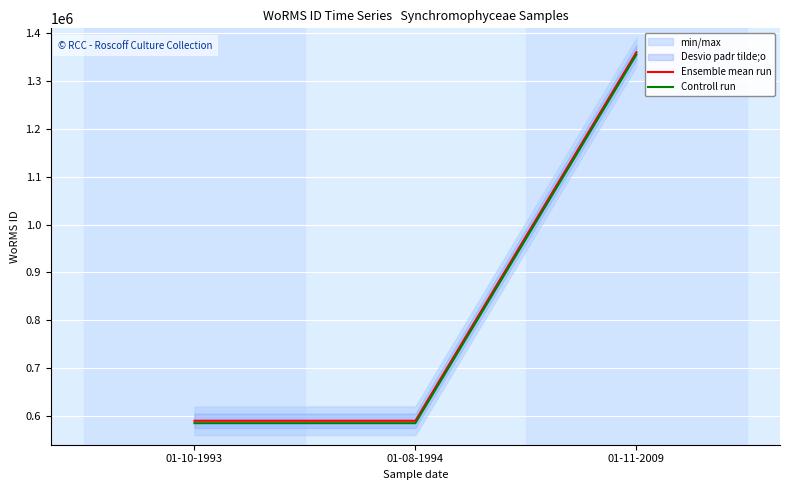

Which series has the largest total across all categories?

Ensemble mean run